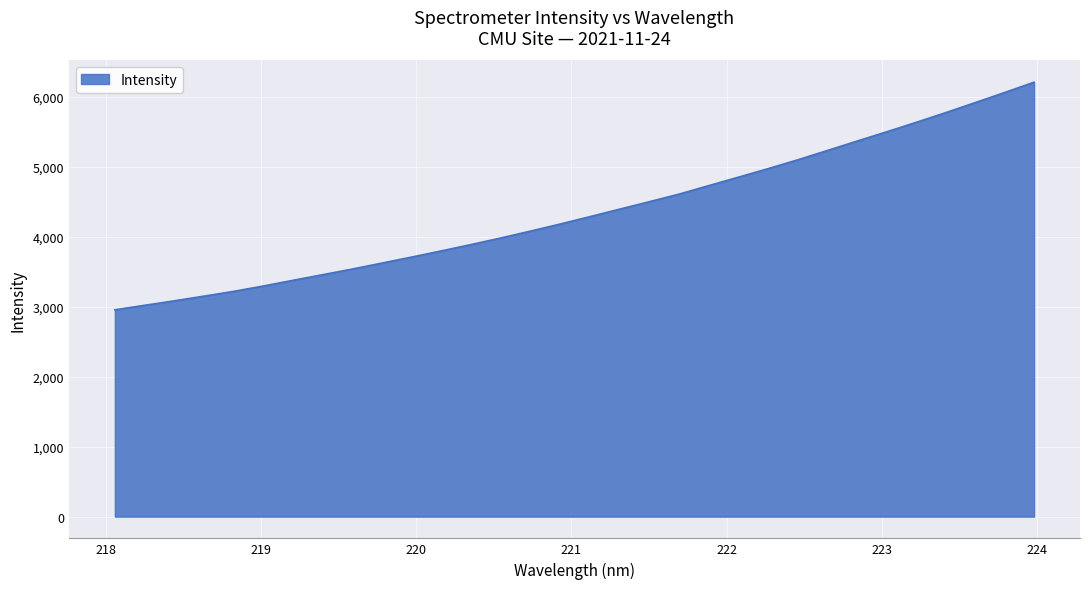

What is the smallest value displayed?

2955.5